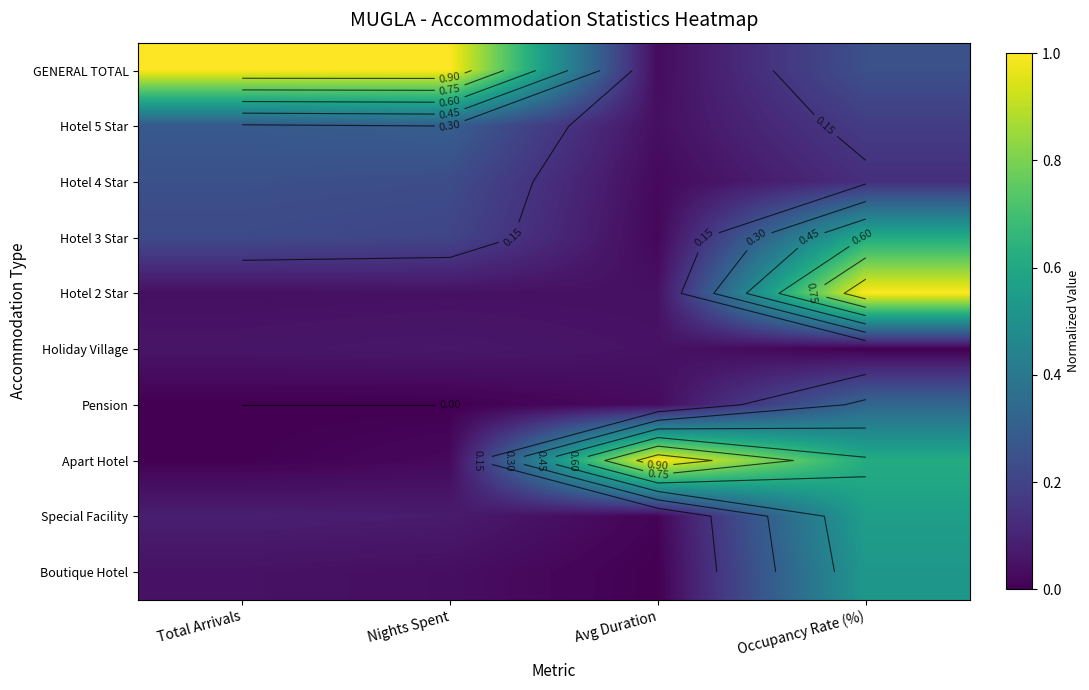

What is the average value of the Special Facility series?

0.2